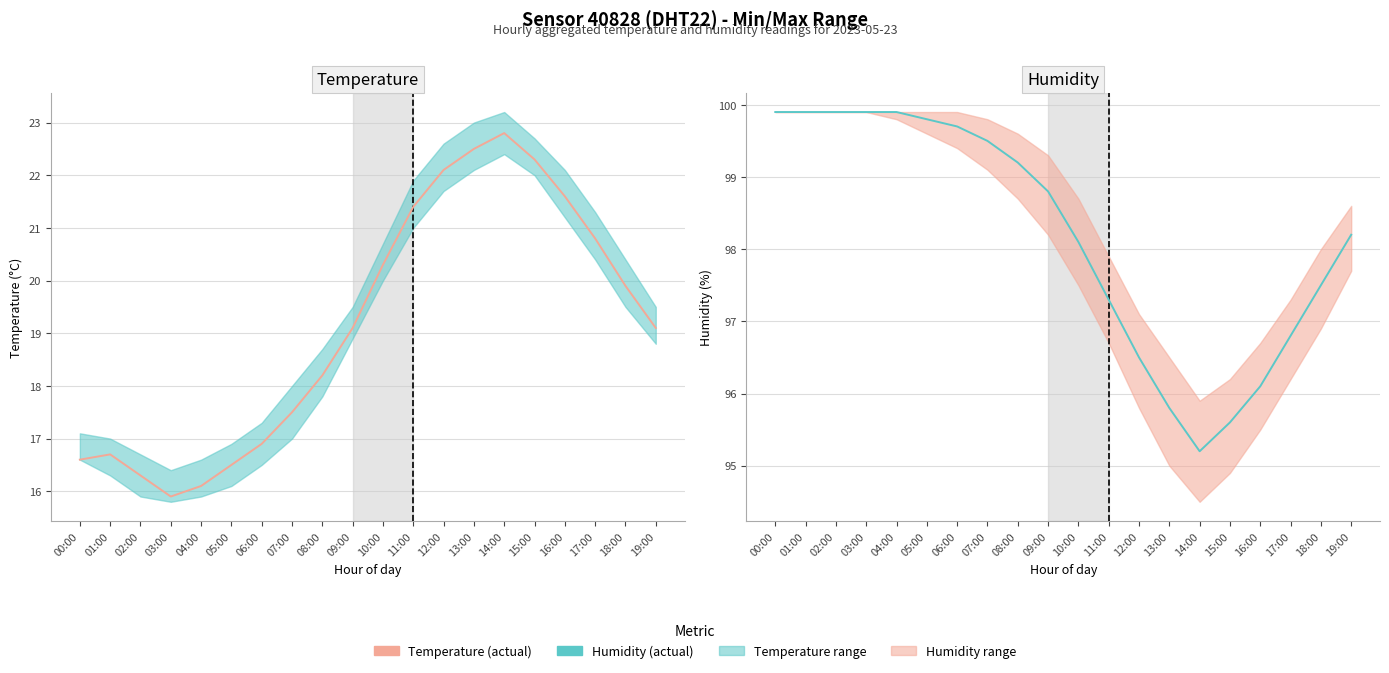

Reading right to left, extract all data points from this chart.

Temperature (actual): 19.1	19.9	20.8	21.6	22.3	22.8	22.5	22.1	21.4	20.3	19.1	18.2	17.5	16.9	16.5	16.1	15.9	16.3	16.7	16.6
Humidity (actual): 98.2	97.5	96.8	96.1	95.6	95.2	95.8	96.5	97.3	98.1	98.8	99.2	99.5	99.7	99.8	99.9	99.9	99.9	99.9	99.9